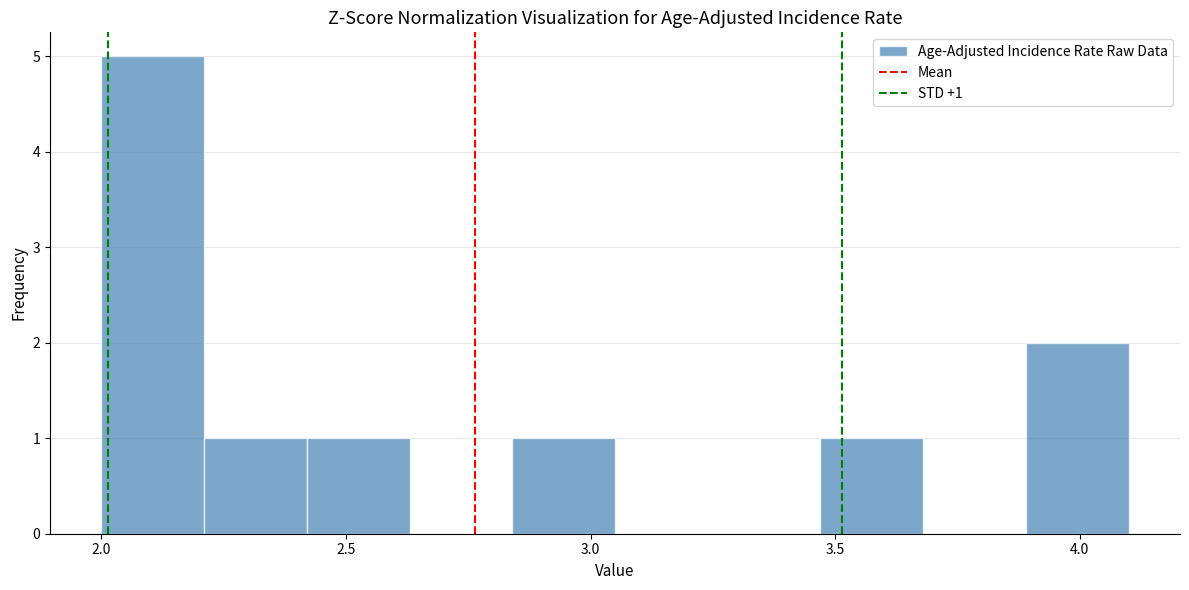

Which range on the x-axis has the tallest bar?

2.00 to 2.21